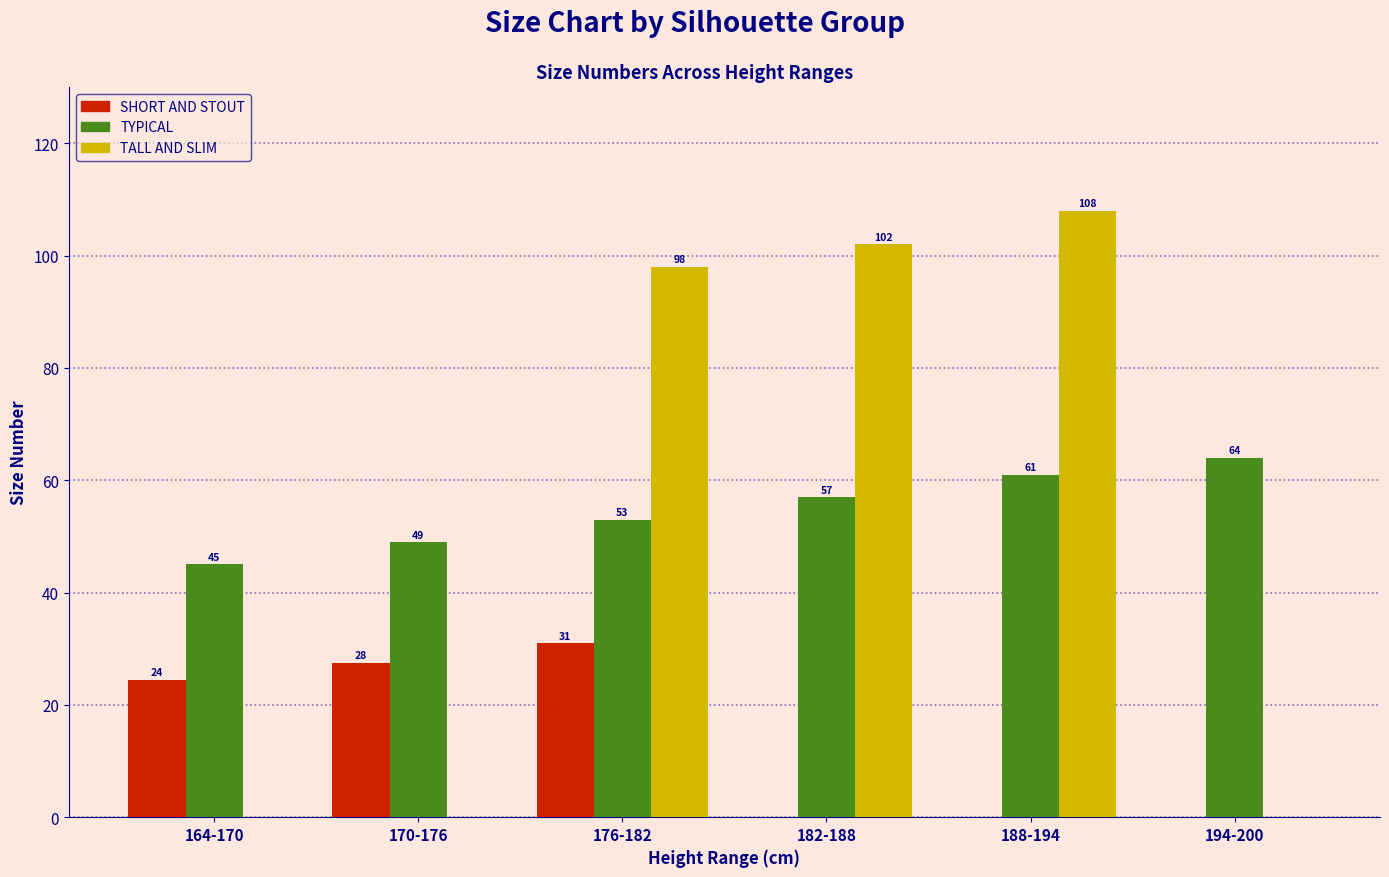

The value of TALL AND SLIM at 182-188 is 161.7. True or false?

False